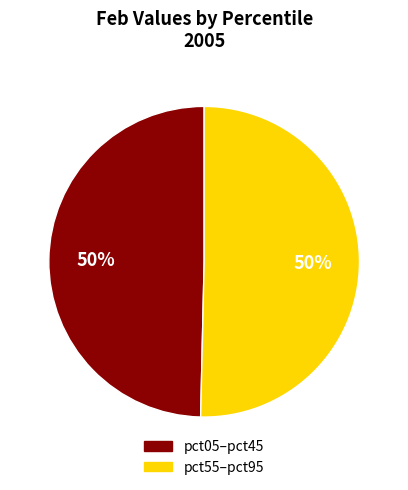

To the nearest percent, what is the average slice percentage?

50%